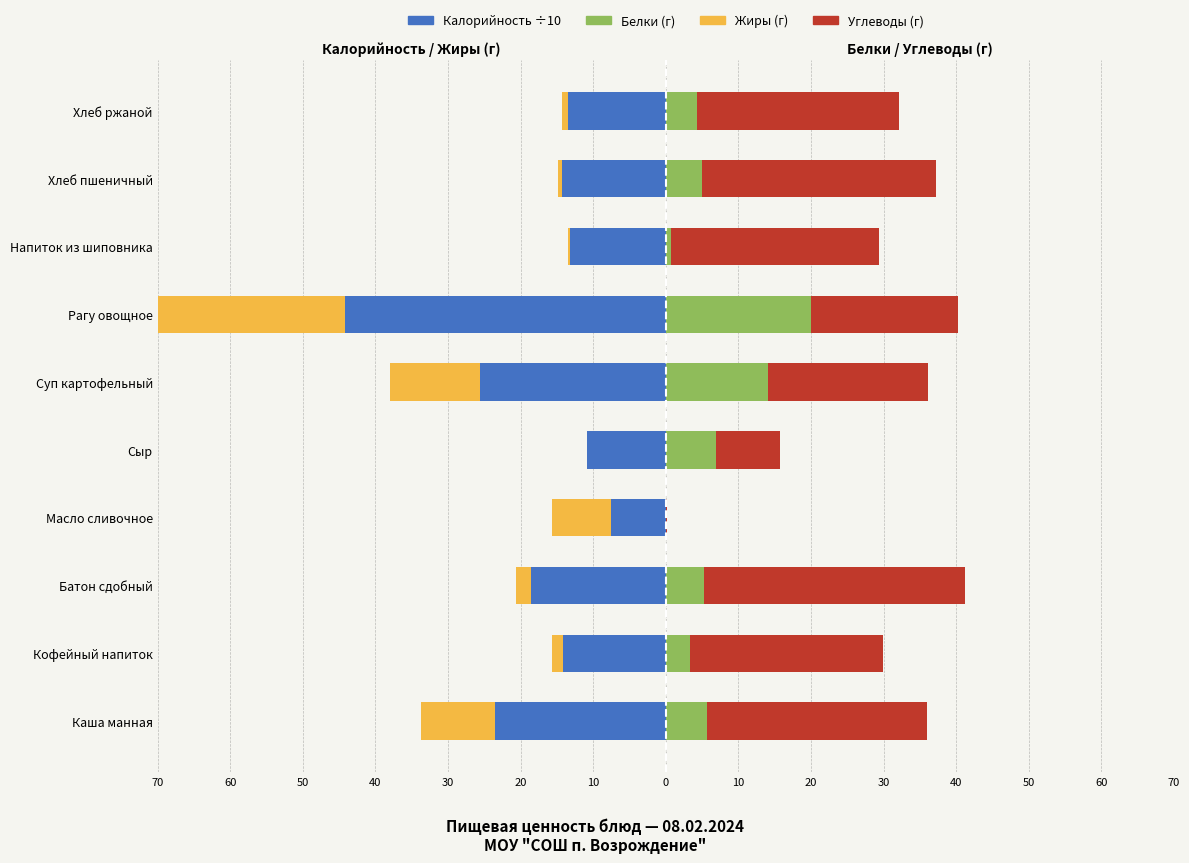

At how many categories does at least one series exceed 15?

8